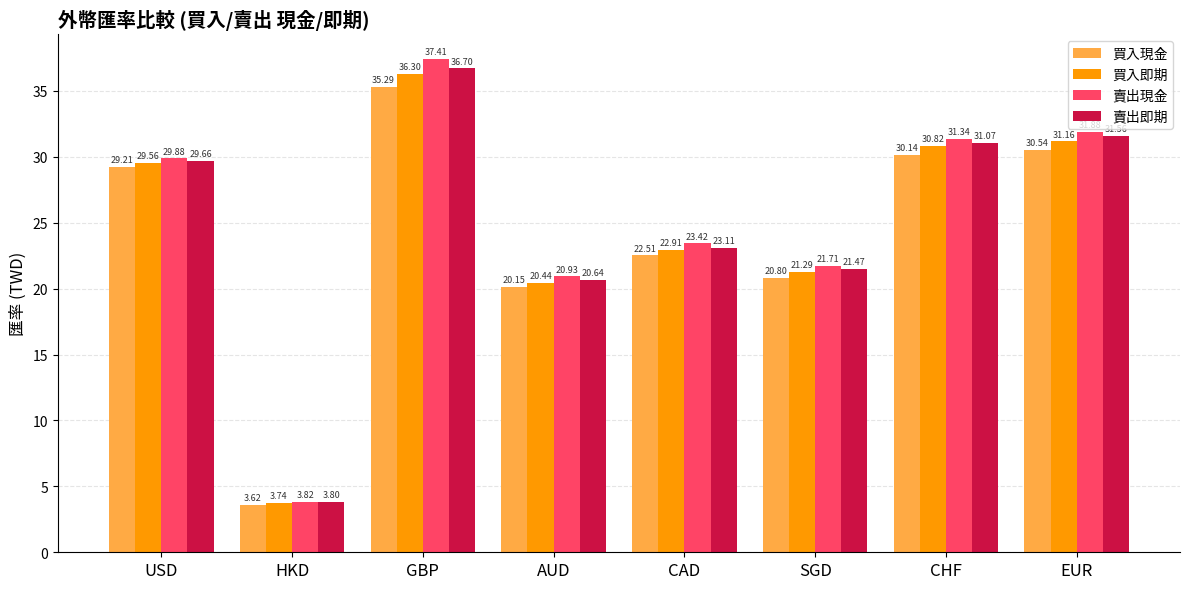

Which series has the widest spread of values?

賣出現金